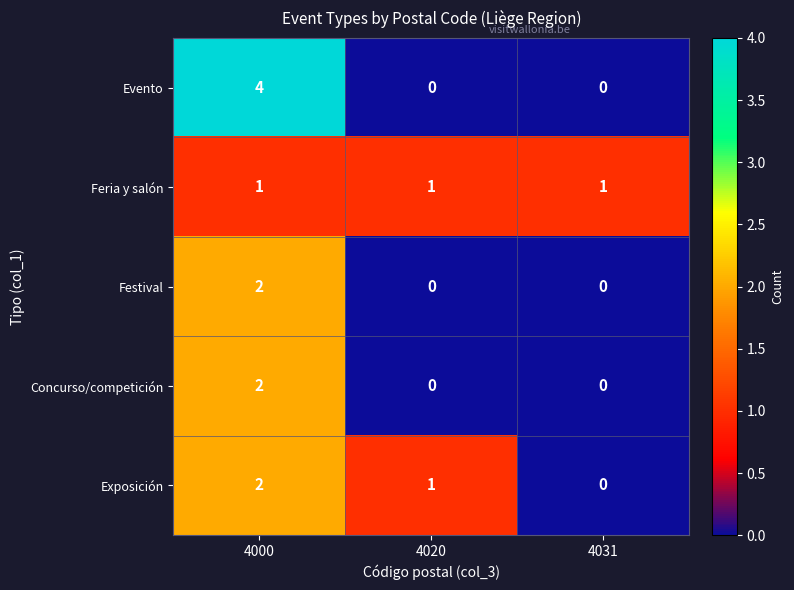

What is the total value across all series at 4000?

11